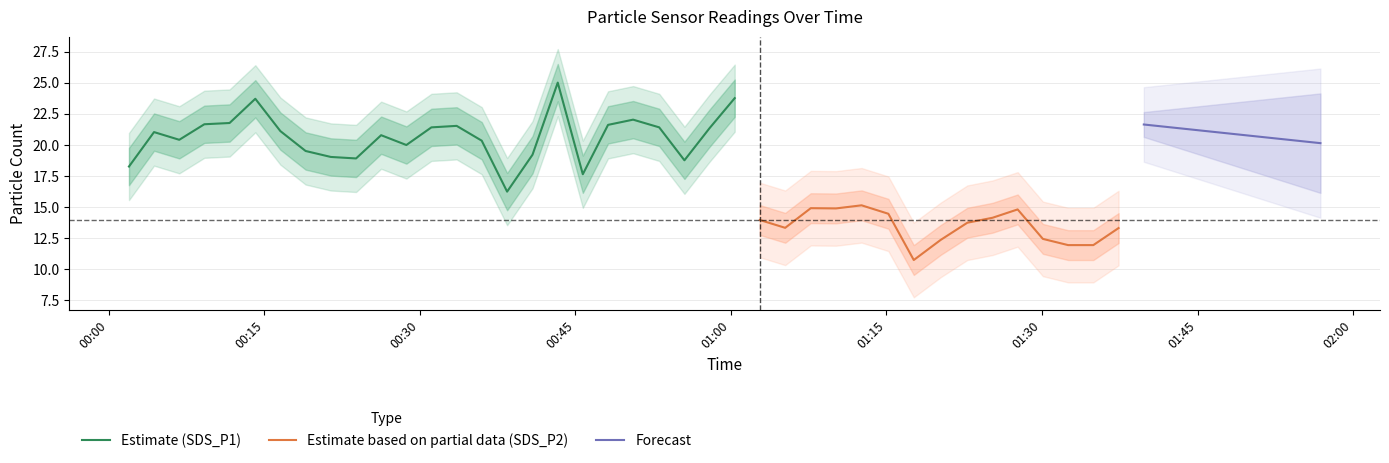

Does the chart have visible grid lines?

Yes